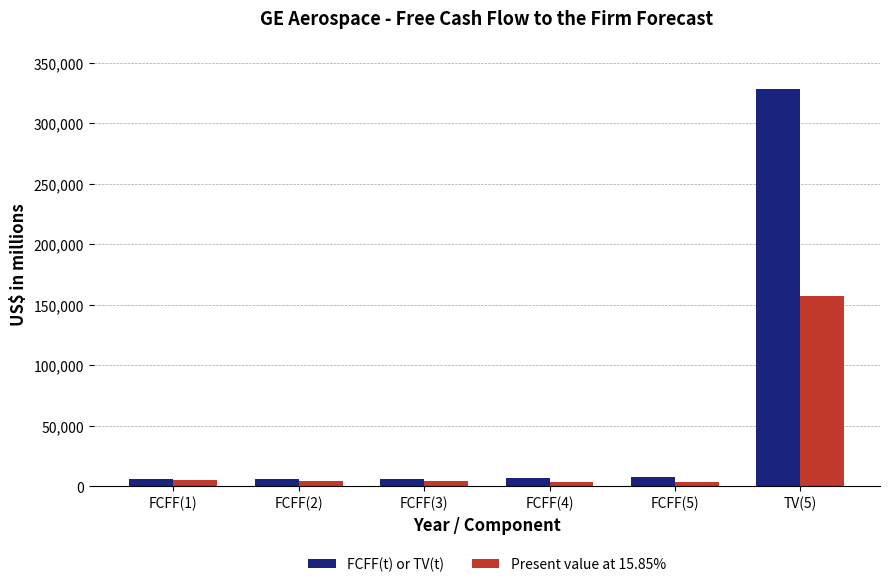

The Present value at 15.85% series shows 207282 at TV(5). True or false?

False